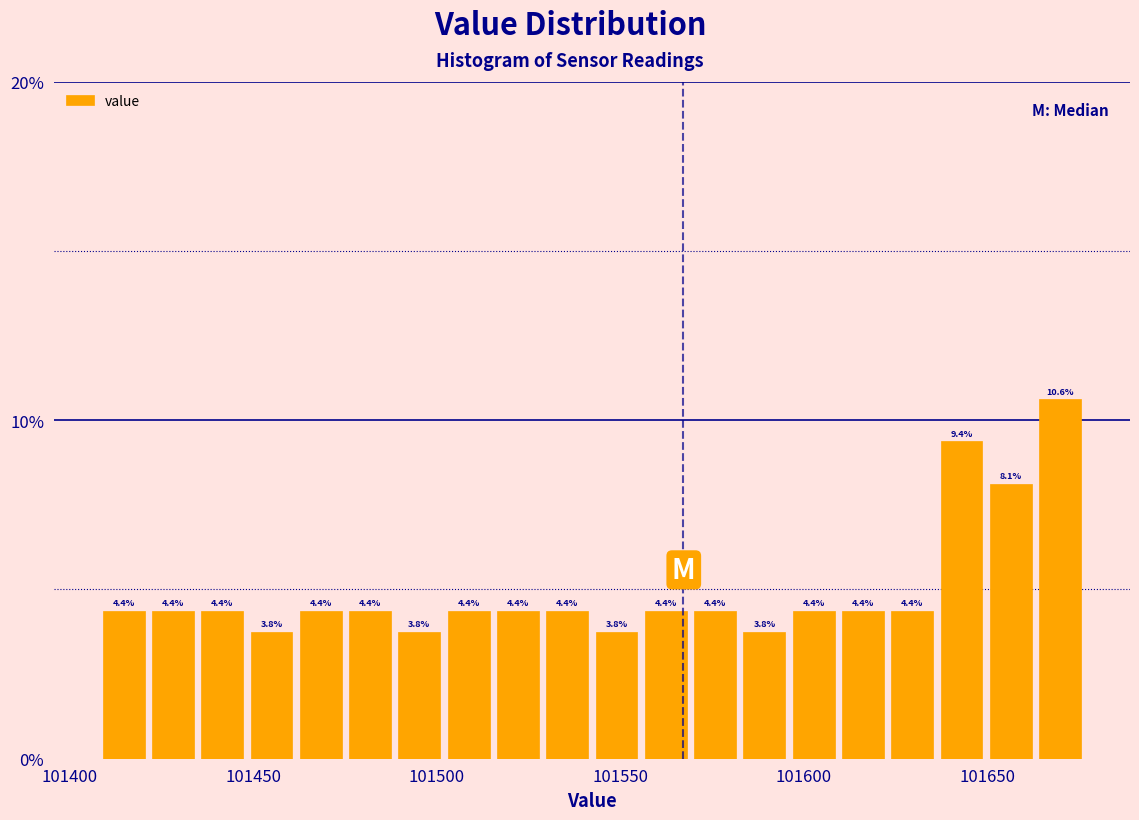

Read against the x-axis, roughly where is the centre of the tallest bar?

101670